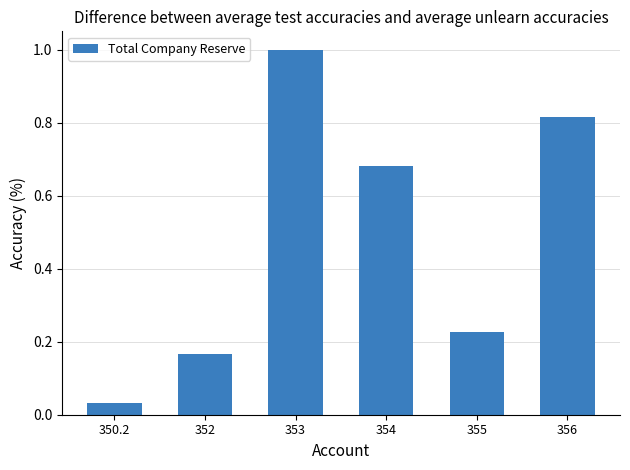

Count the number of categories in the chart.

6